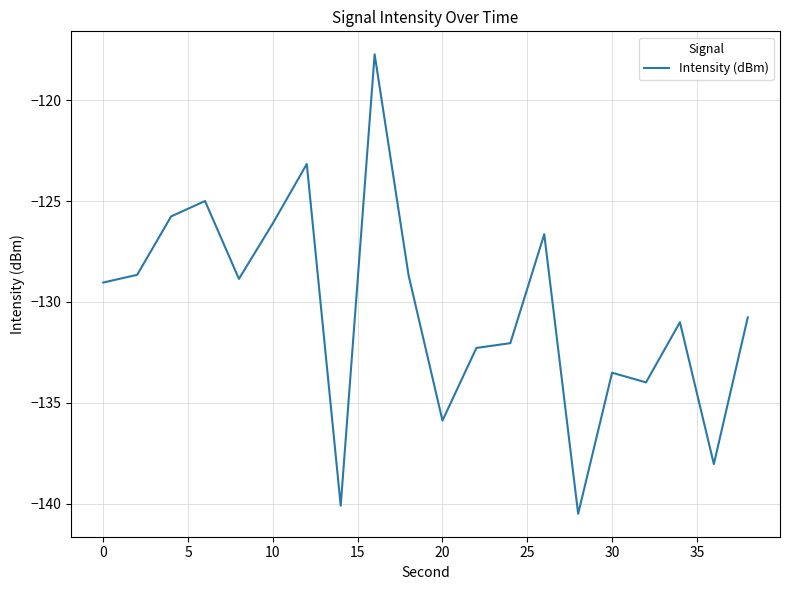

What is the greatest value displayed?

-117.7